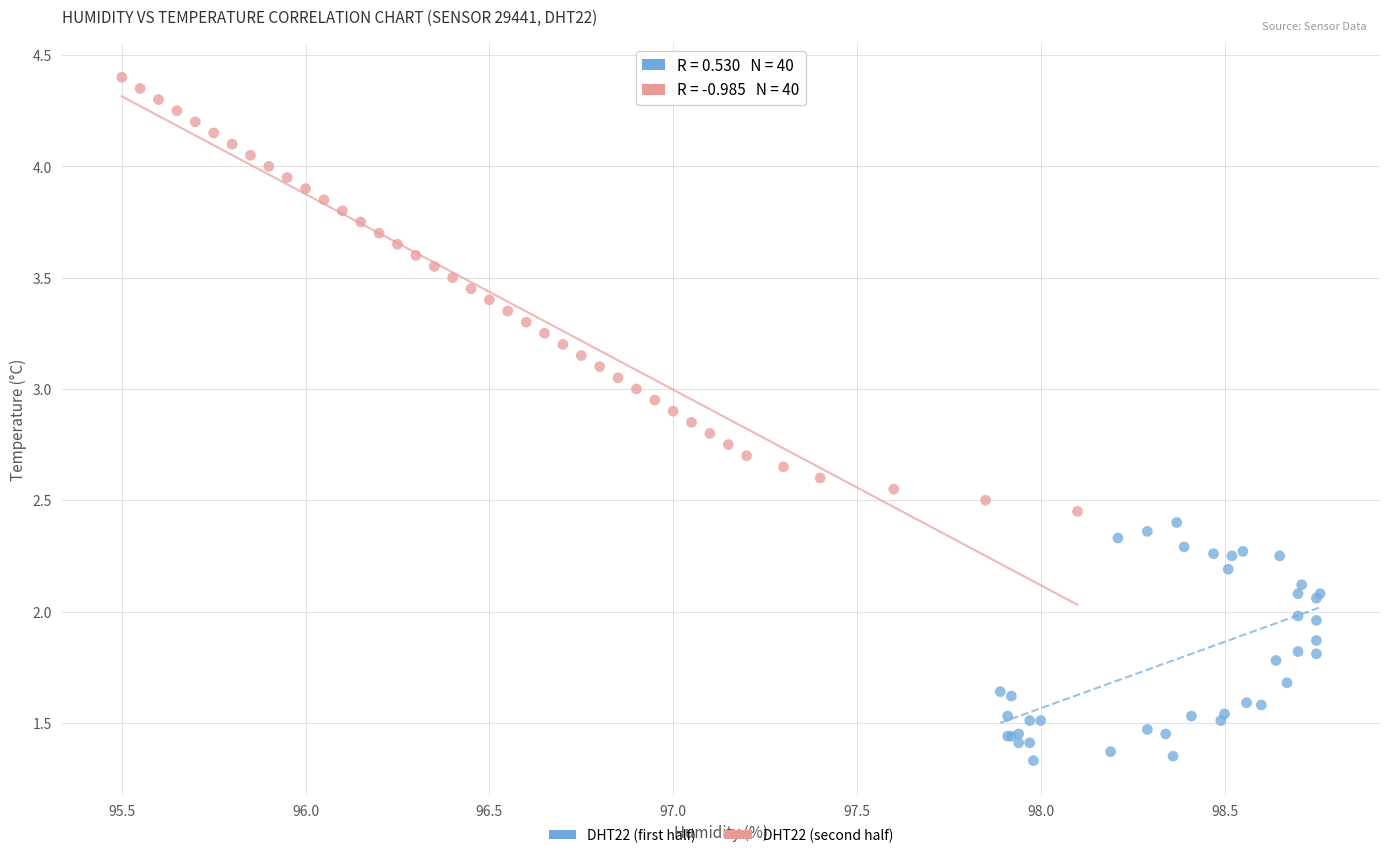

Which series contains the lowest Y value?

DHT22 (first half)